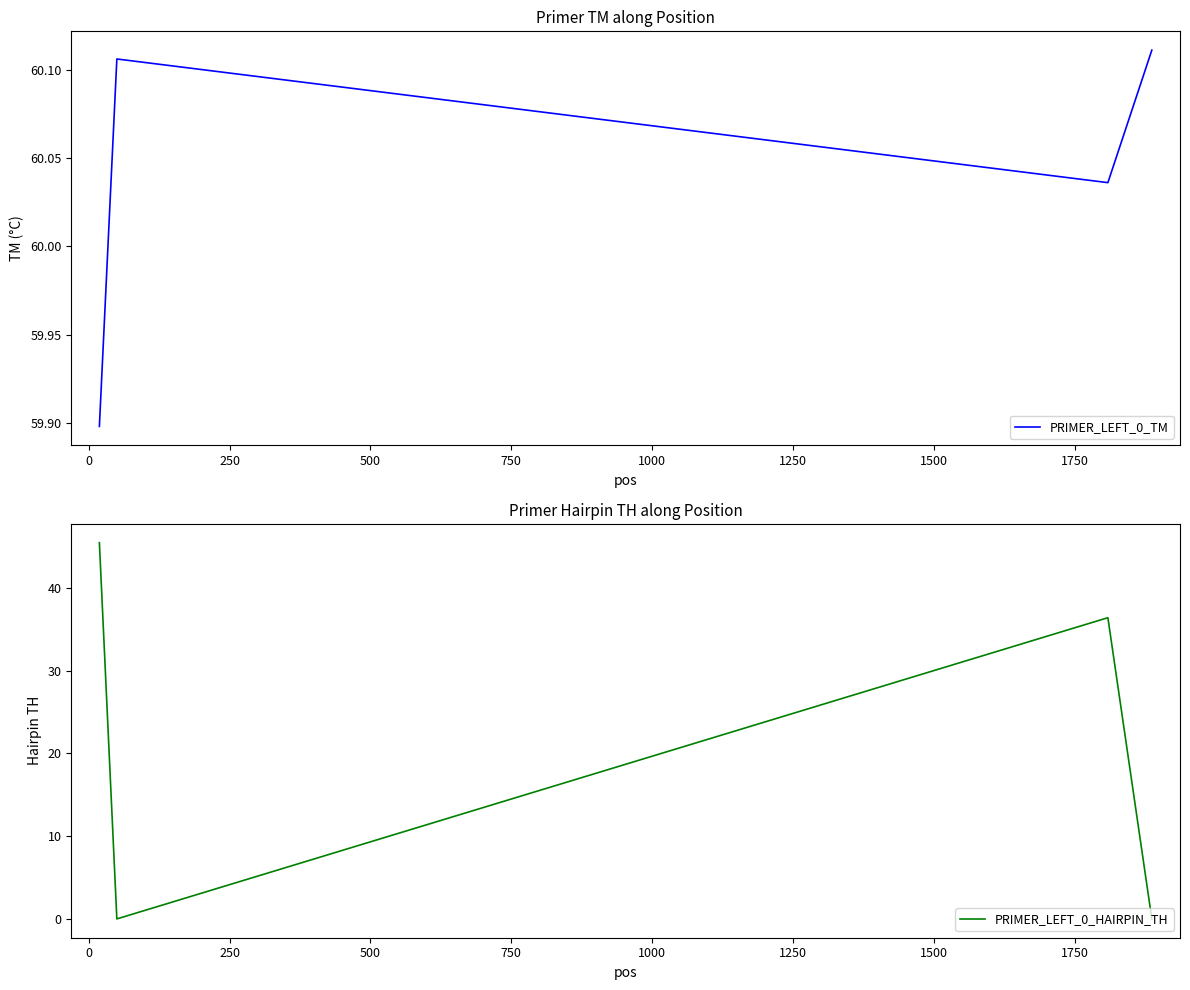

How many PRIMER_LEFT_0_TM values are between 60 and 61?

3